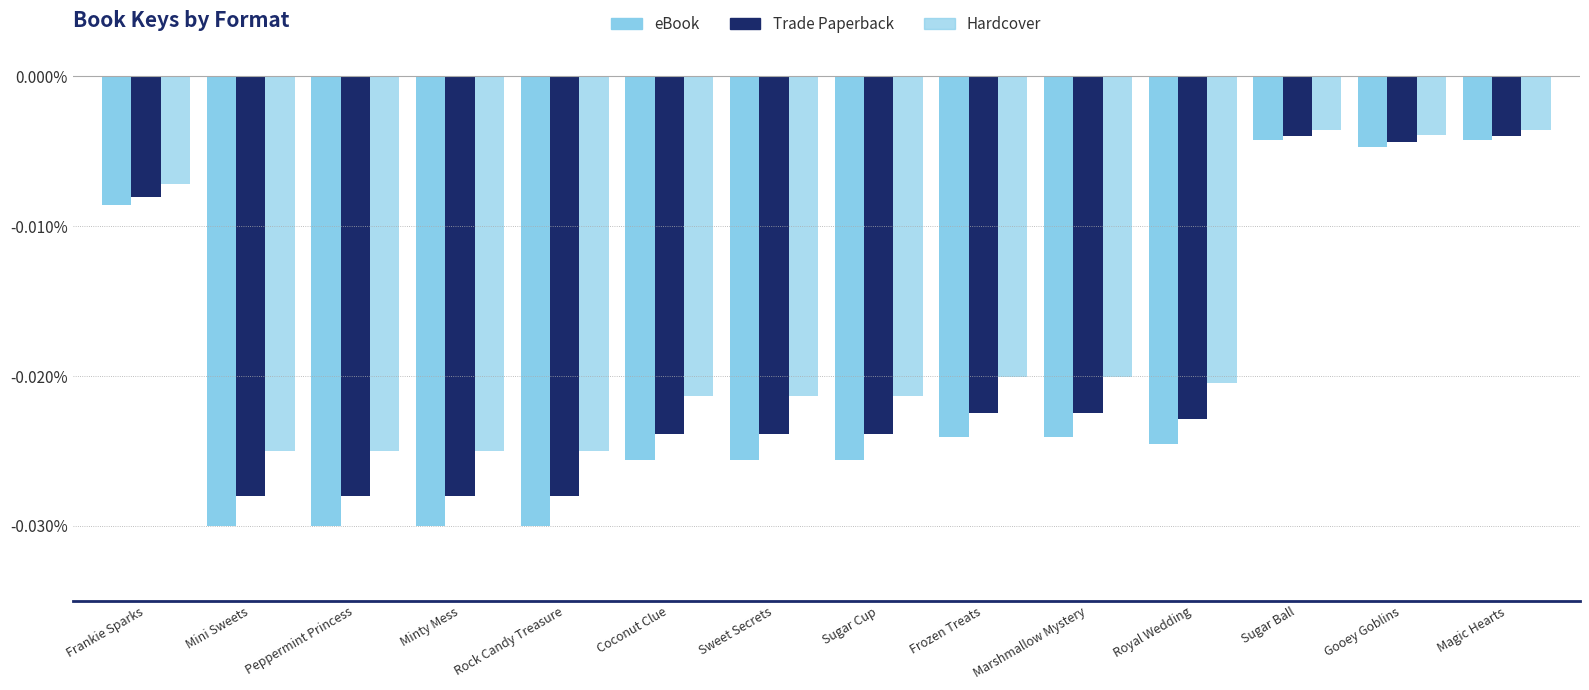

Which series changed the most between Minty Mess and Sugar Cup?

eBook